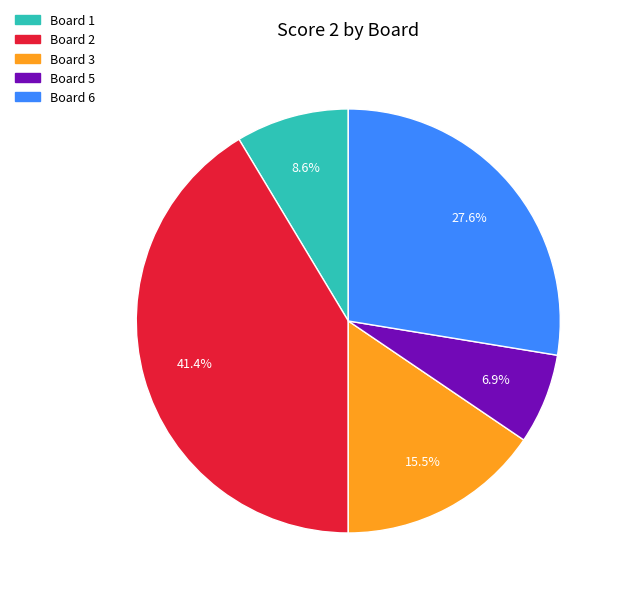

Which category has the biggest portion of the pie?

Board 2